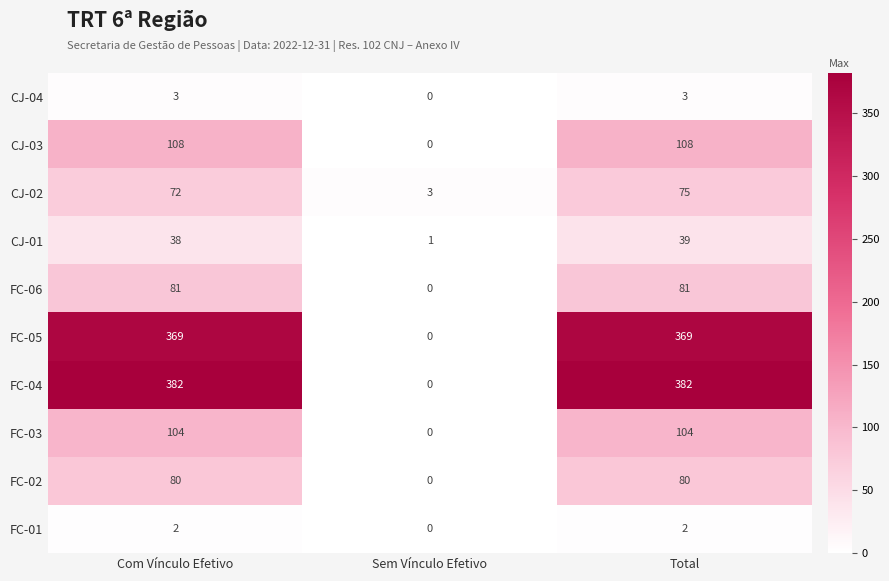

Reading left to right, transcribe all the data shown in this chart.

CJ-04: Com Vínculo Efetivo=3	Sem Vínculo Efetivo=0	Total=3
CJ-03: Com Vínculo Efetivo=108	Sem Vínculo Efetivo=0	Total=108
CJ-02: Com Vínculo Efetivo=72	Sem Vínculo Efetivo=3	Total=75
CJ-01: Com Vínculo Efetivo=38	Sem Vínculo Efetivo=1	Total=39
FC-06: Com Vínculo Efetivo=81	Sem Vínculo Efetivo=0	Total=81
FC-05: Com Vínculo Efetivo=369	Sem Vínculo Efetivo=0	Total=369
FC-04: Com Vínculo Efetivo=382	Sem Vínculo Efetivo=0	Total=382
FC-03: Com Vínculo Efetivo=104	Sem Vínculo Efetivo=0	Total=104
FC-02: Com Vínculo Efetivo=80	Sem Vínculo Efetivo=0	Total=80
FC-01: Com Vínculo Efetivo=2	Sem Vínculo Efetivo=0	Total=2